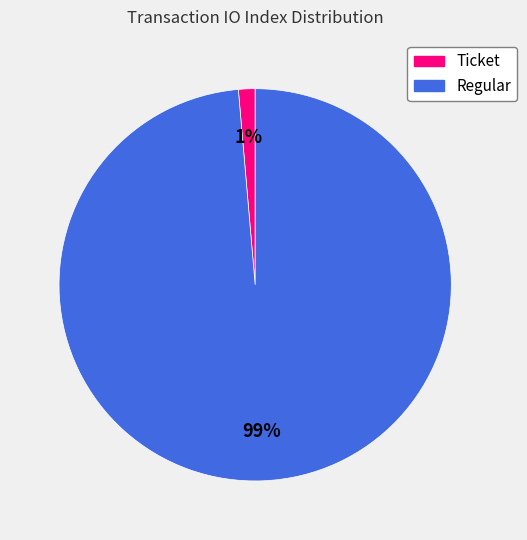

To the nearest percent, what is the average slice percentage?

50%